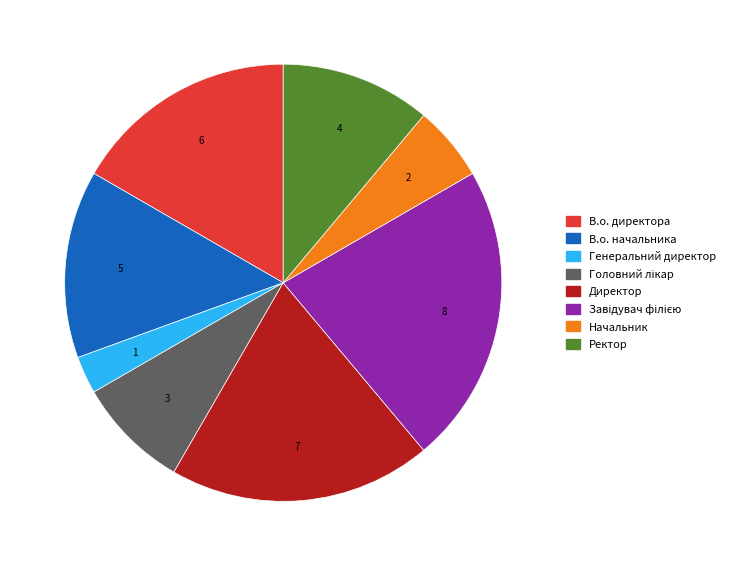

Is it true that Директор is 19% of the pie?

True